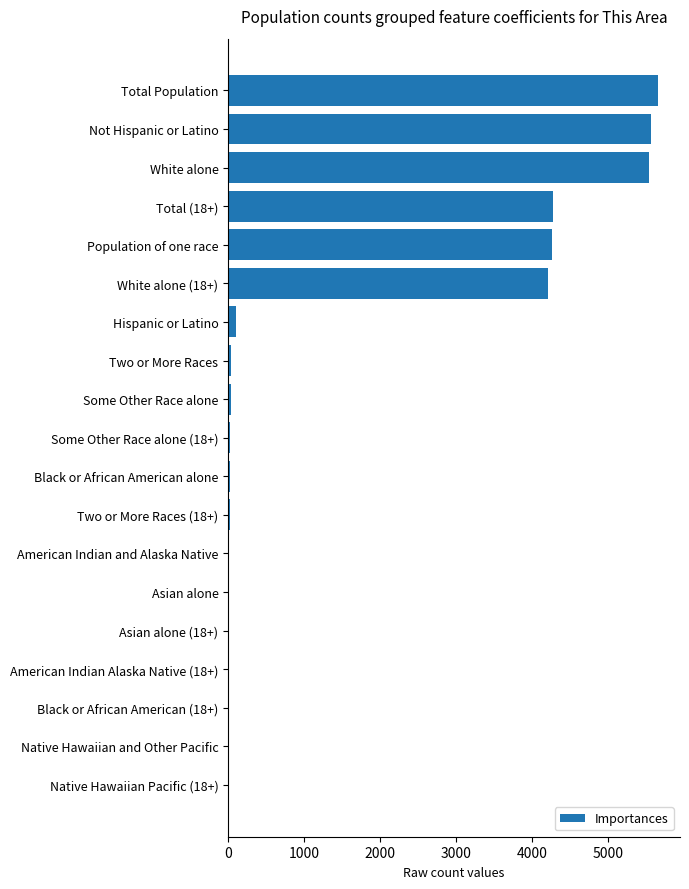

What is the maximum value shown in the chart?

5664